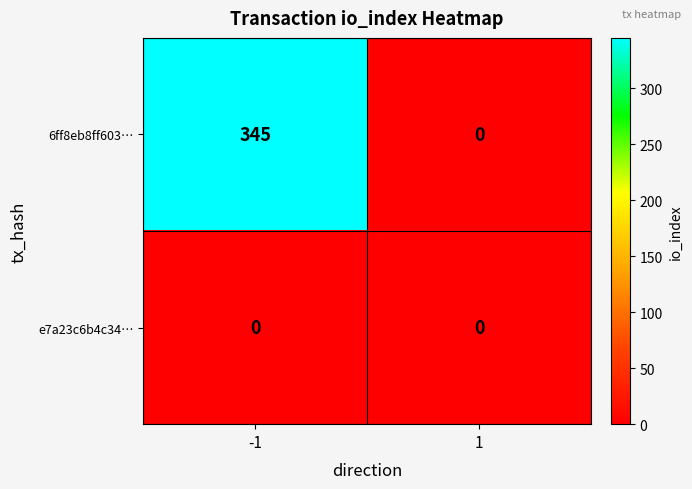

List the series in order of their peak value, lowest first.

e7a23c6b4c34…, 6ff8eb8ff603…